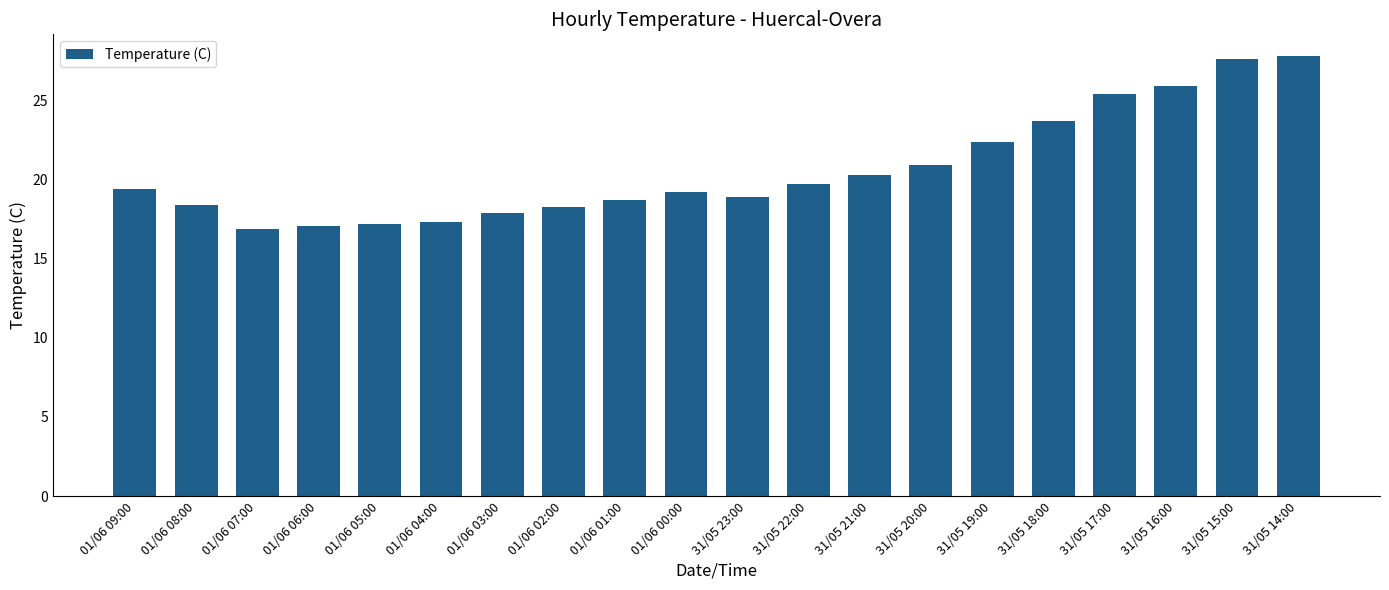

What is the difference between the second highest and second lowest values?

10.5